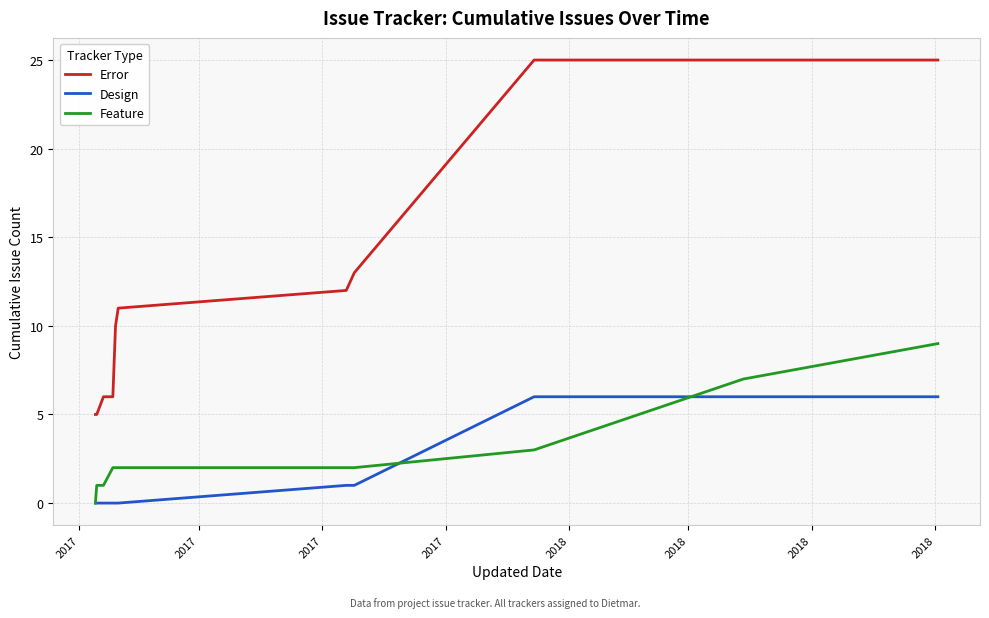

Which series has the largest range (max minus min)?

Error